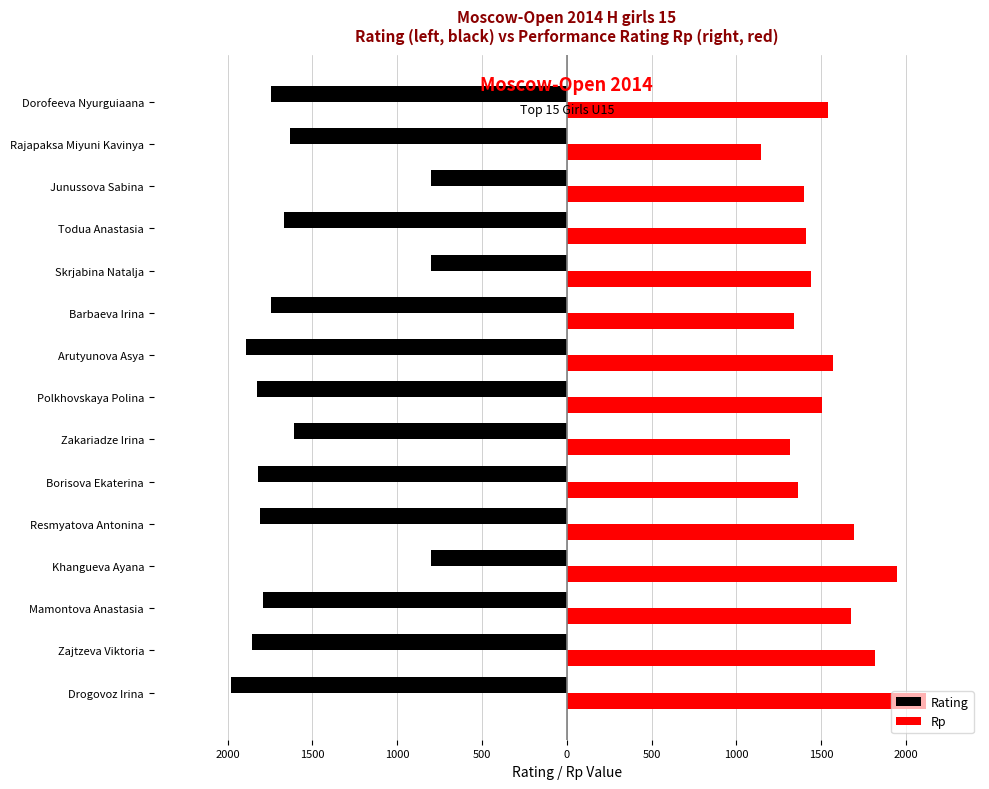

Which series has the widest spread of values?

Rating